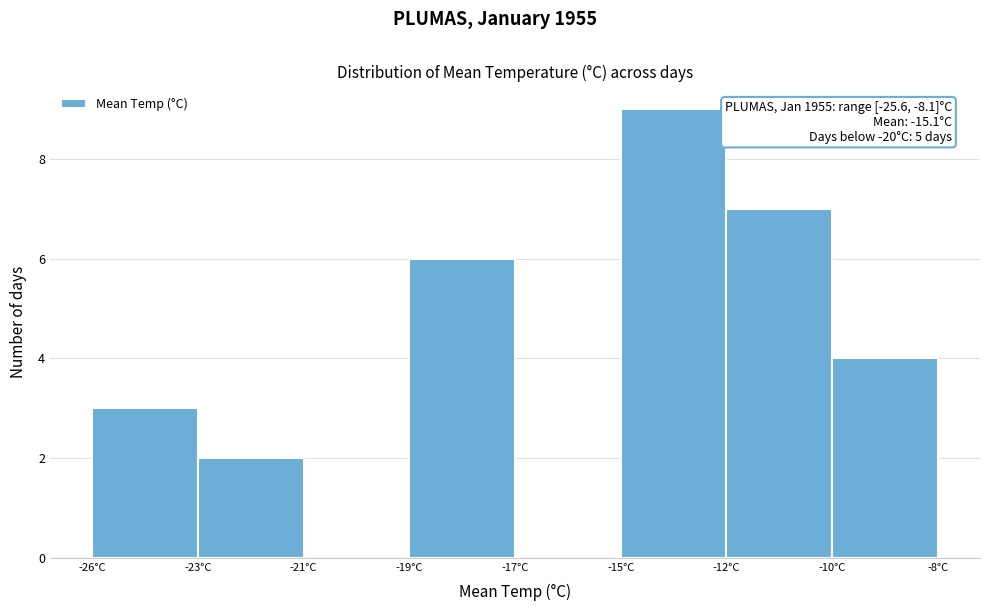

Reading right to left, list all the values displayed in this chart.

-10°C=4	-12°C=7	-15°C=9	-17°C=0	-19°C=6	-21°C=0	-23°C=2	-26°C=3